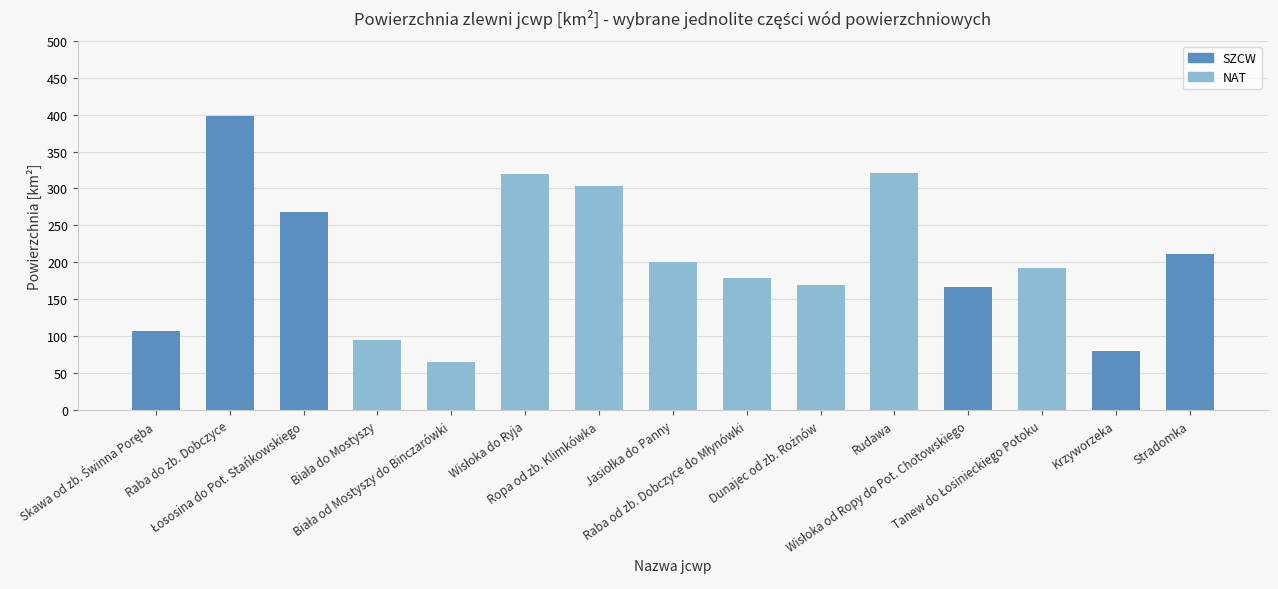

What is the maximum value shown in the chart?

397.4